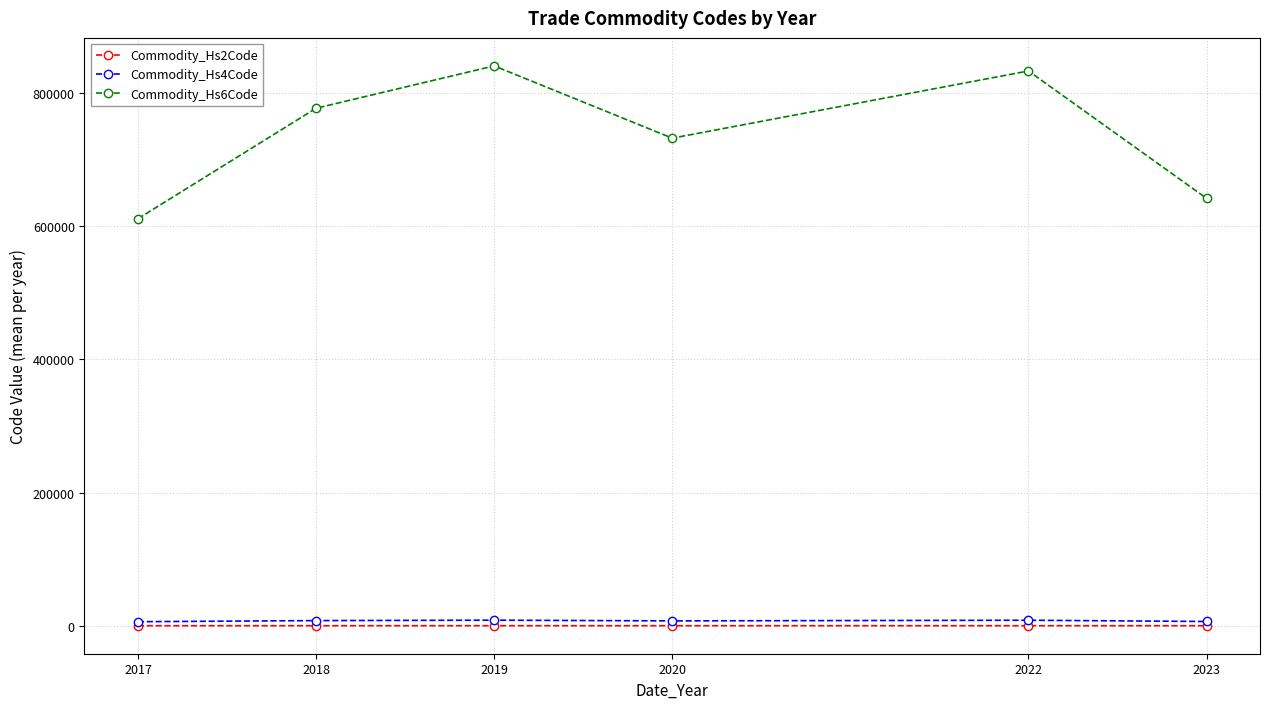

True or false: Commodity_Hs6Code has more than 1 points higher than both neighbors.

True